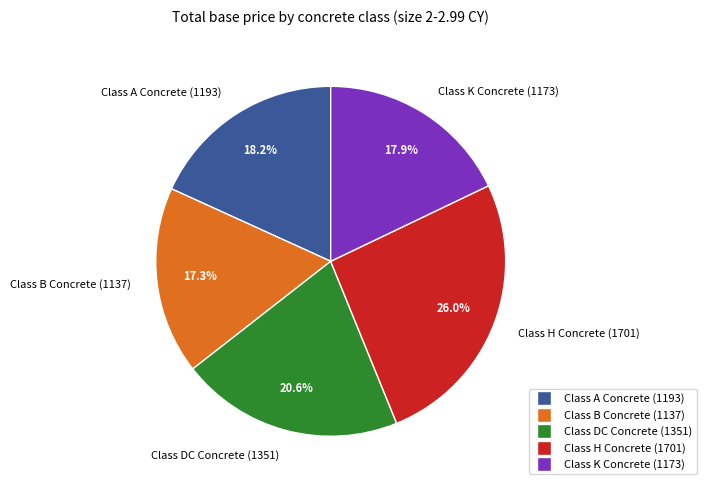

Is Class H Concrete (1701) the majority of the pie?

No